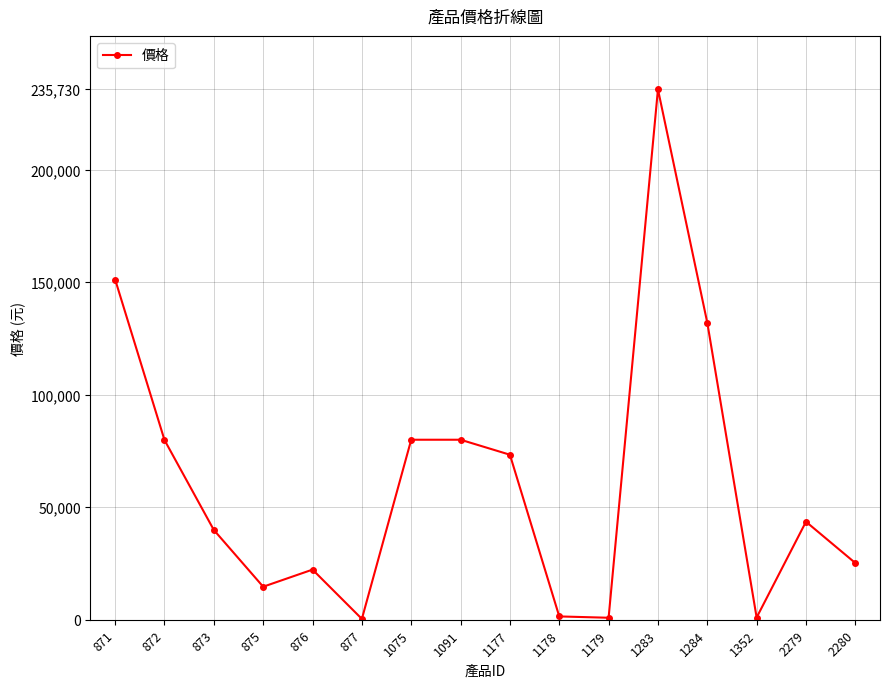

What is the greatest value displayed?

235730